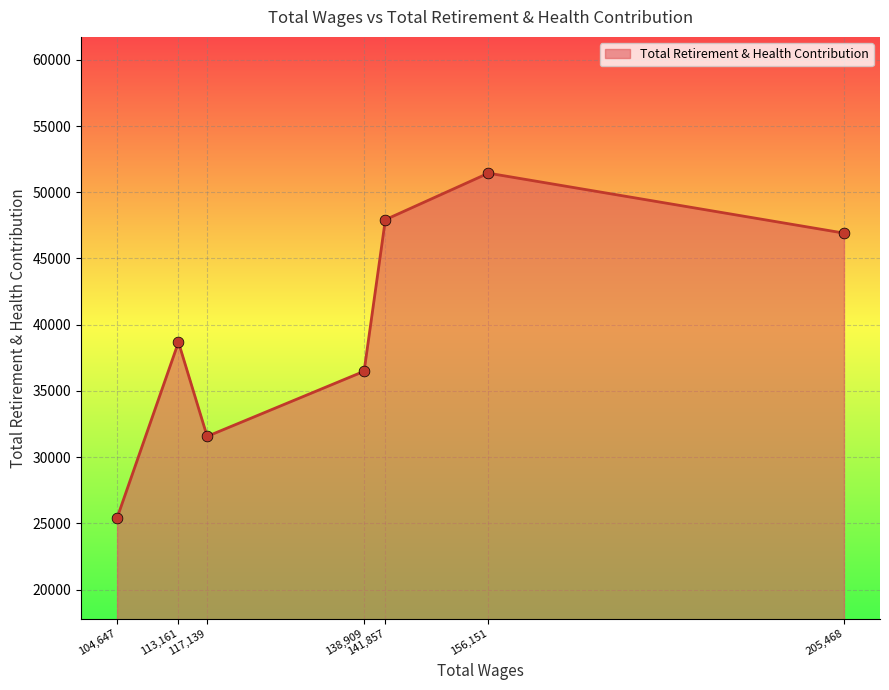

What is the ratio of the value at 117,139 to the value at 138,909?

0.9